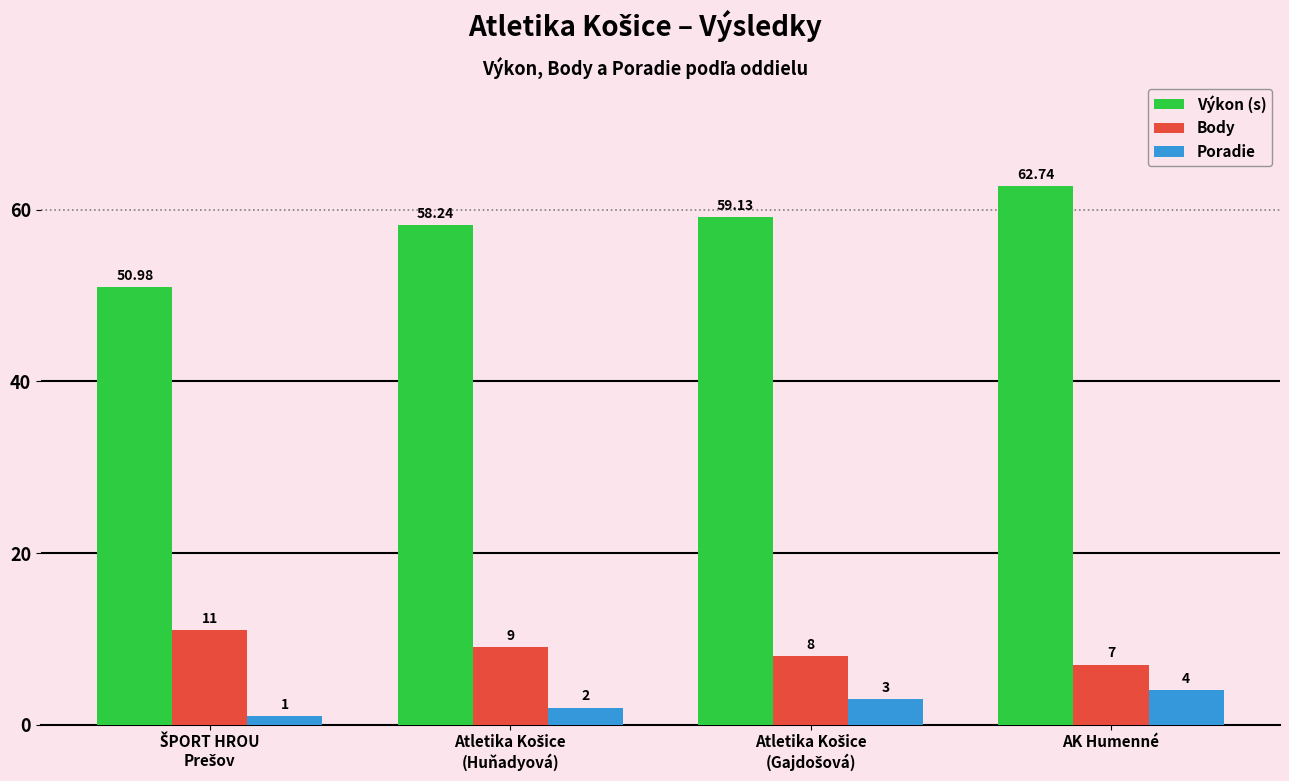

What is the difference between the maximum and minimum values in the Poradie series?

3.0